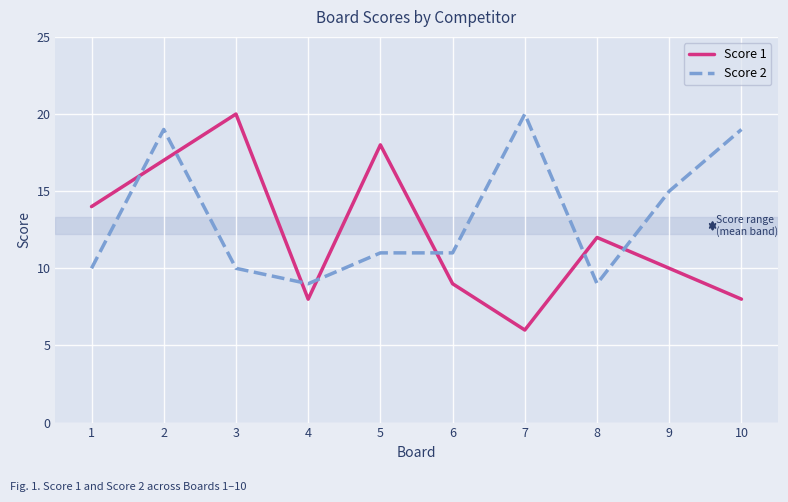

Is the value of Score 2 at 2 greater than the value of Score 1 at 5?

Yes